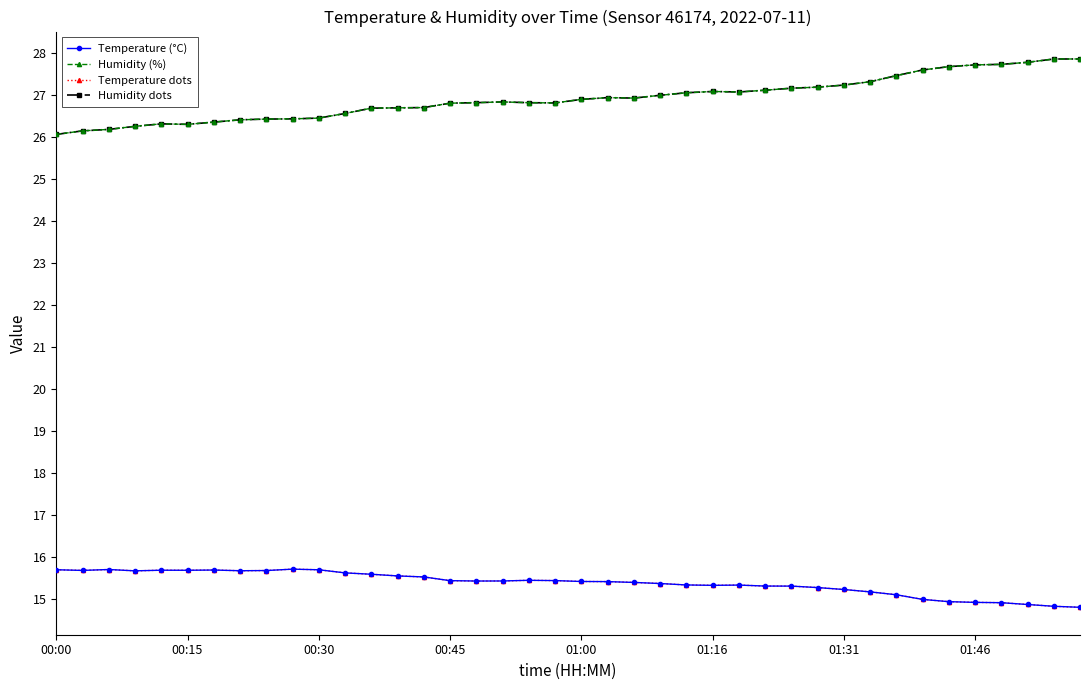

List the series in order of their peak value, lowest first.

Temperature (°C), Temperature dots, Humidity (%), Humidity dots